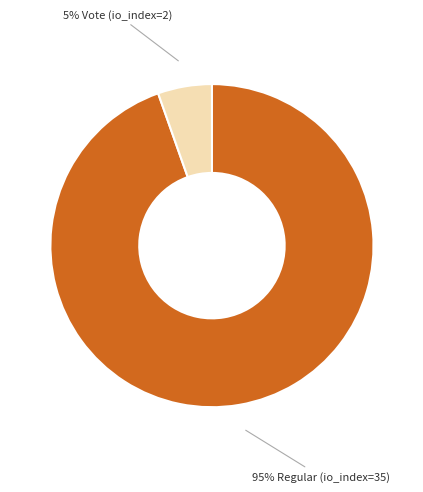

Count the number of slices in the pie.

2